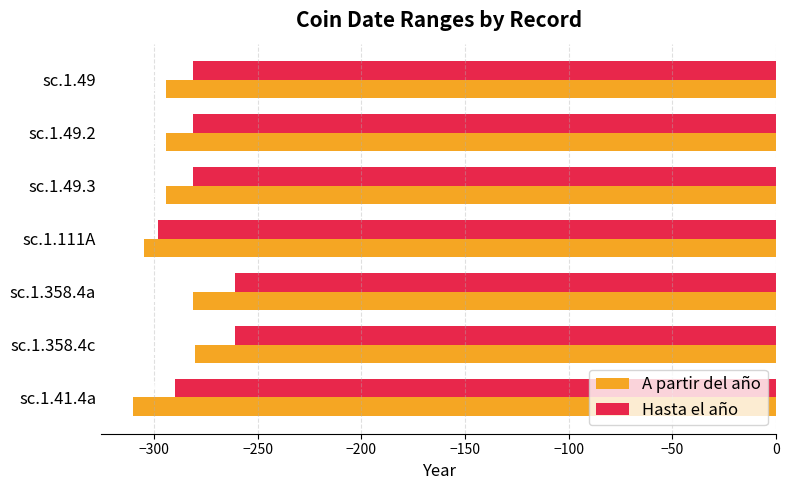

The value of Hasta el año at sc.1.358.4c is -135. True or false?

False